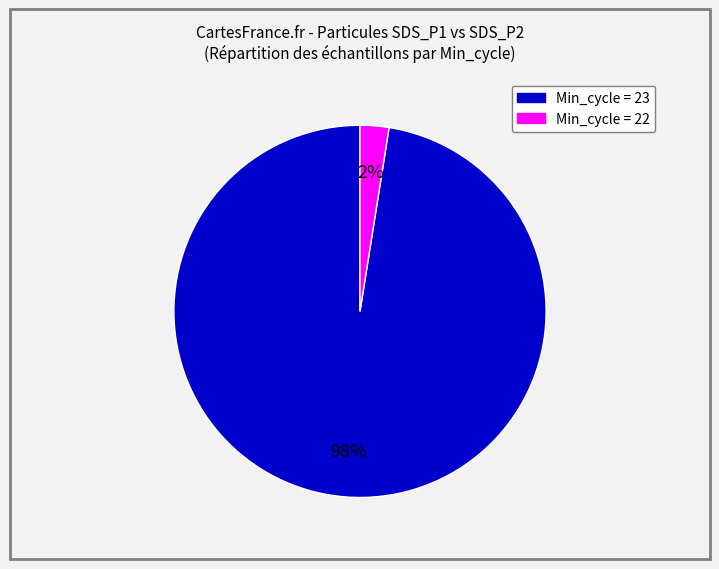

To the nearest percent, what is the average slice percentage?

50%